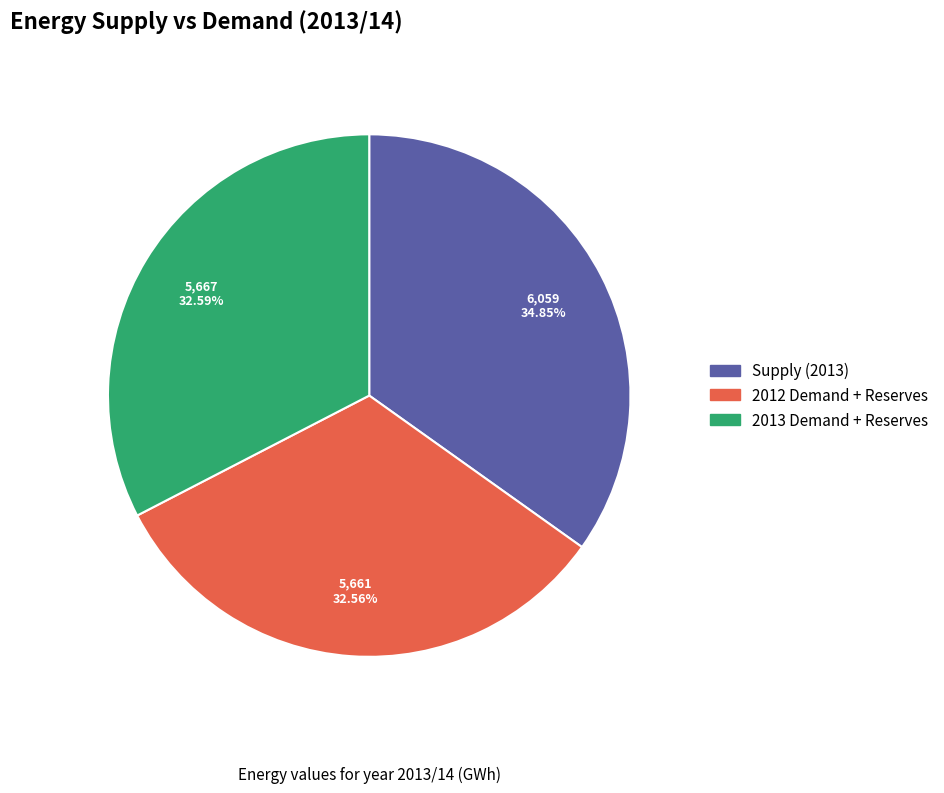

What is the largest slice in the pie chart?

Supply (2013)